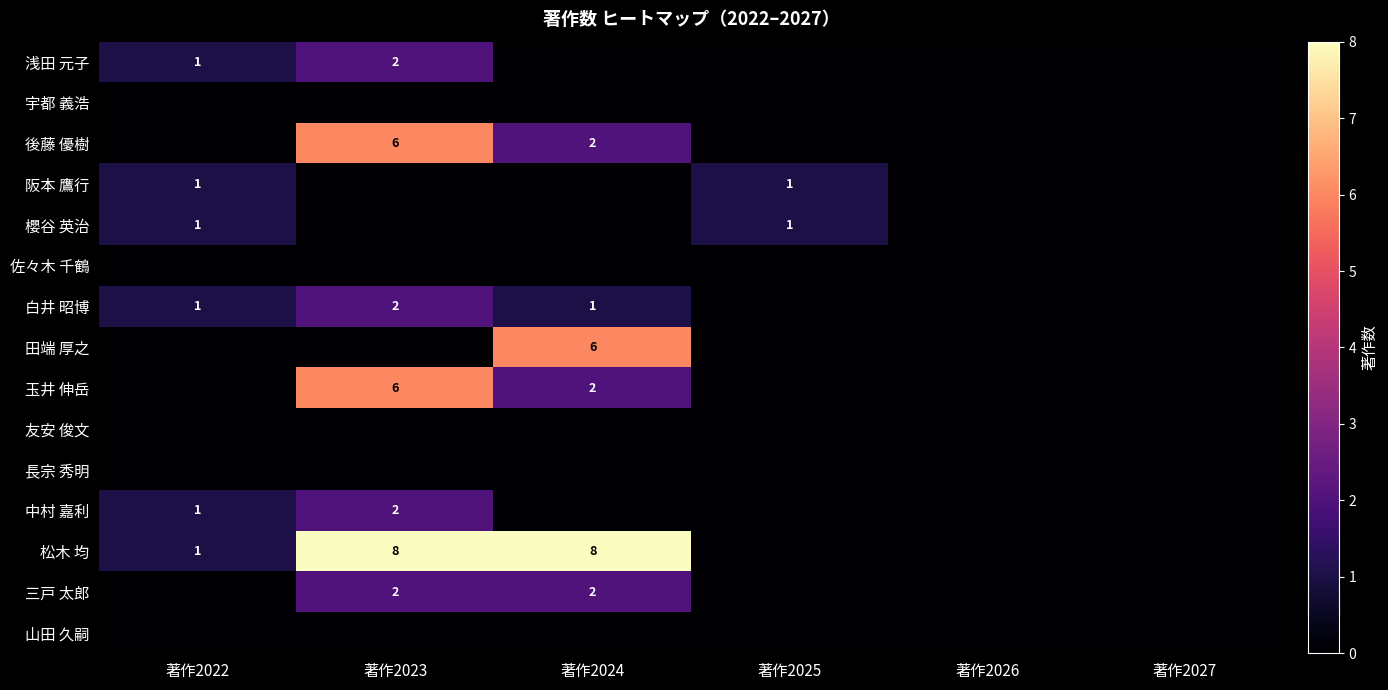

The value of 櫻谷 英治 at 著作2025 is 0. True or false?

False